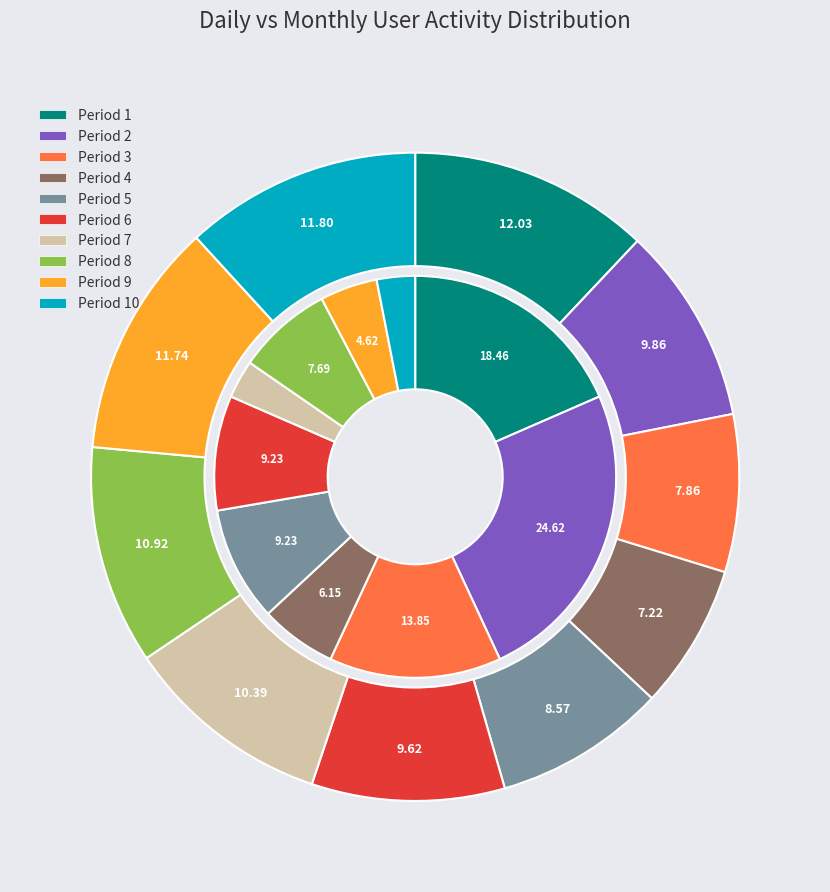

Rank the series by their average value, from highest to lowest.

Месячная, Дневная